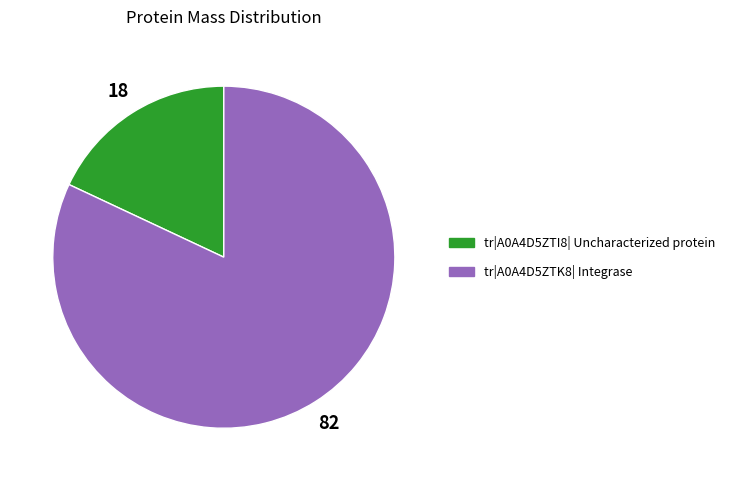

Rank the categories by value from lowest to highest.

tr|A0A4D5ZTI8| Uncharacterized protein, tr|A0A4D5ZTK8| Integrase